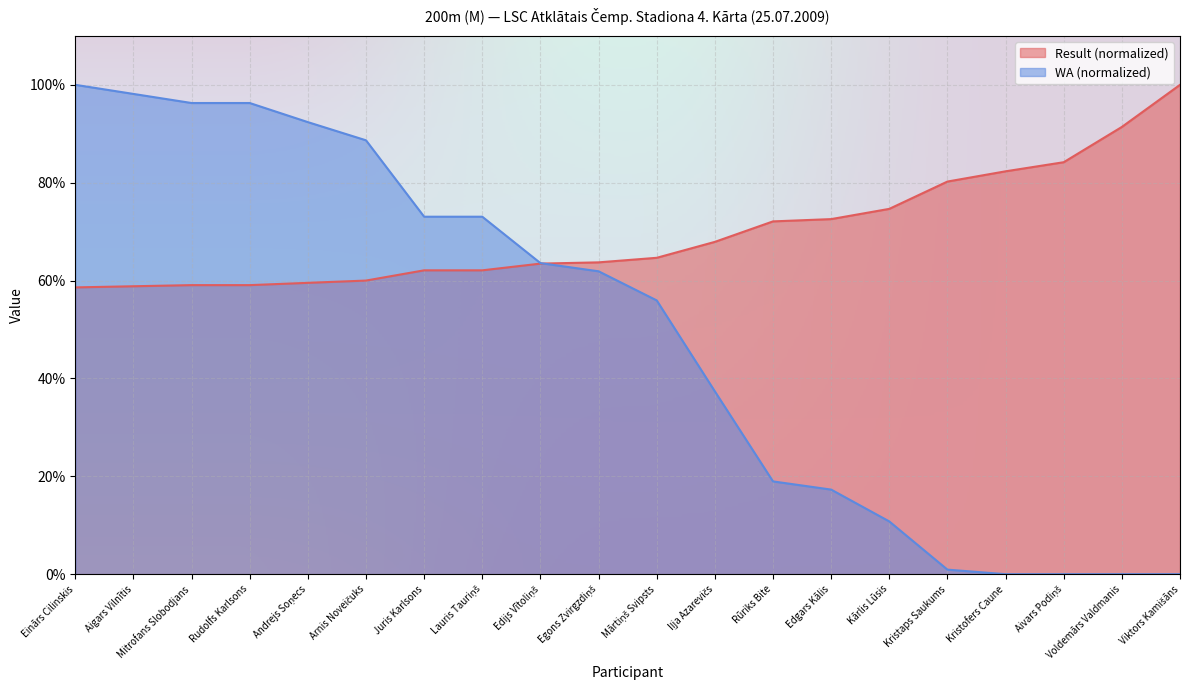

What is the sum of all WA values?

984.6